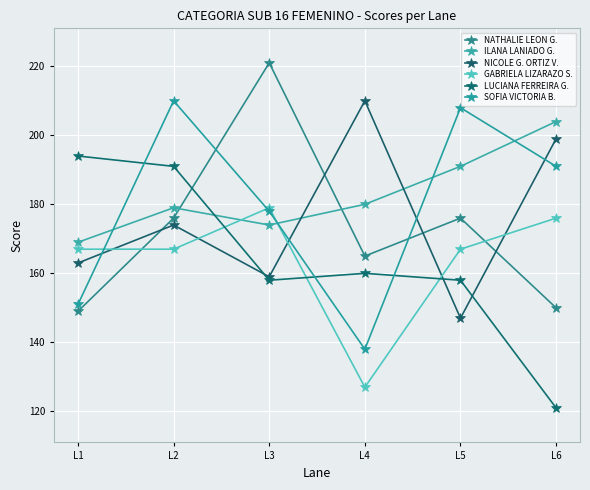

What is the maximum value for NICOLE G. ORTIZ V.?

210